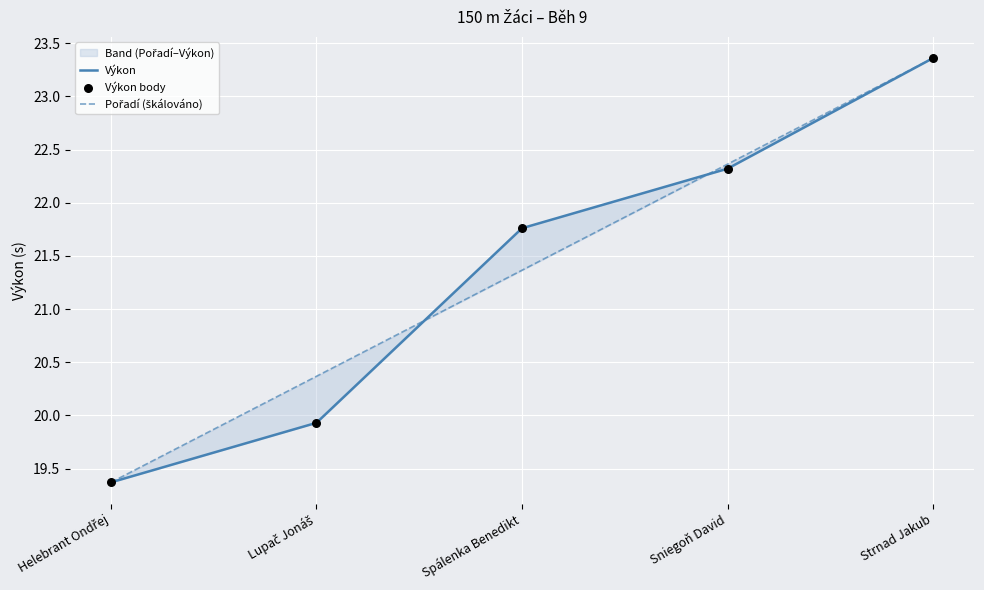

Which series contains the highest Y value?

Výkon